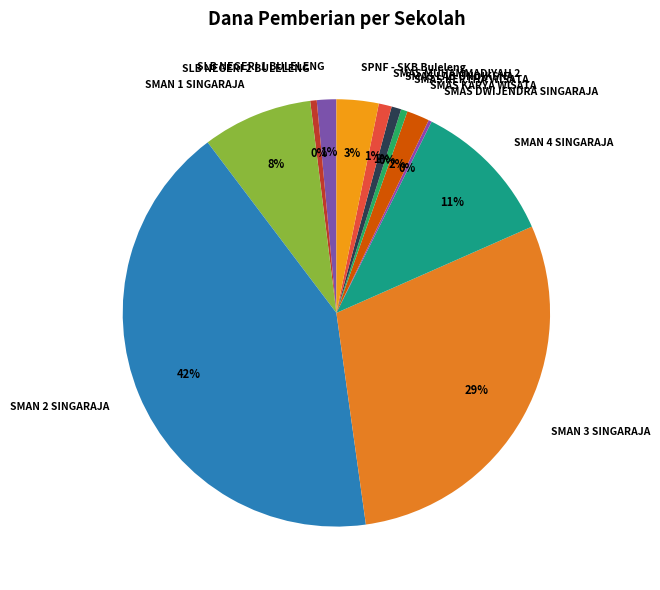

To the nearest percent, what is the combined percentage of SLB NEGERI 1 BULELENG and SMAS LAB UNDIKSHA?

2%